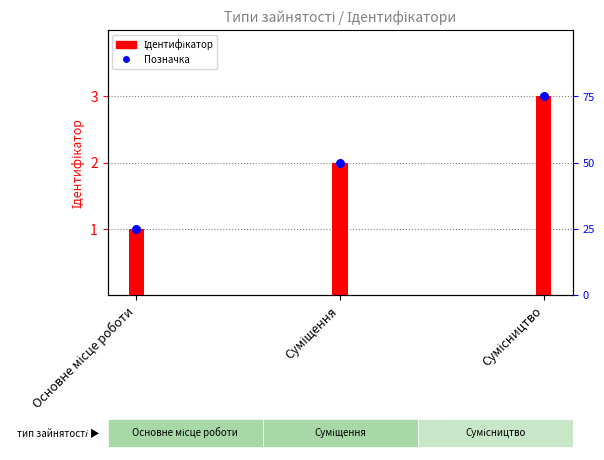

At how many categories does at least one series exceed 1?

2